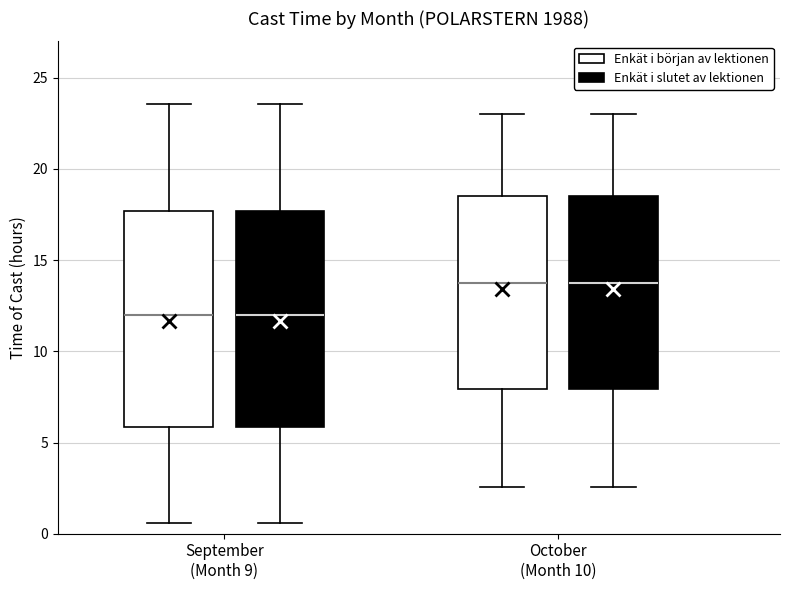

Reading left to right, transcribe this box plot: for each box, give where its median line is, the range the box spans, and where its two whiskers end, as read against the y-axis. The values are not printed on the chart, so give them approximately, as read against the axis.

September (Month 9) (Enkät i början av lektionen): median 12.0, box 6.0 to 17.5, whiskers 0.5 to 23.5
September (Month 9) (Enkät i slutet av lektionen): median 12.0, box 6.0 to 17.5, whiskers 0.5 to 23.5
October (Month 10) (Enkät i början av lektionen): median 14.0, box 8.0 to 18.5, whiskers 2.5 to 23.0
October (Month 10) (Enkät i slutet av lektionen): median 14.0, box 8.0 to 18.5, whiskers 2.5 to 23.0